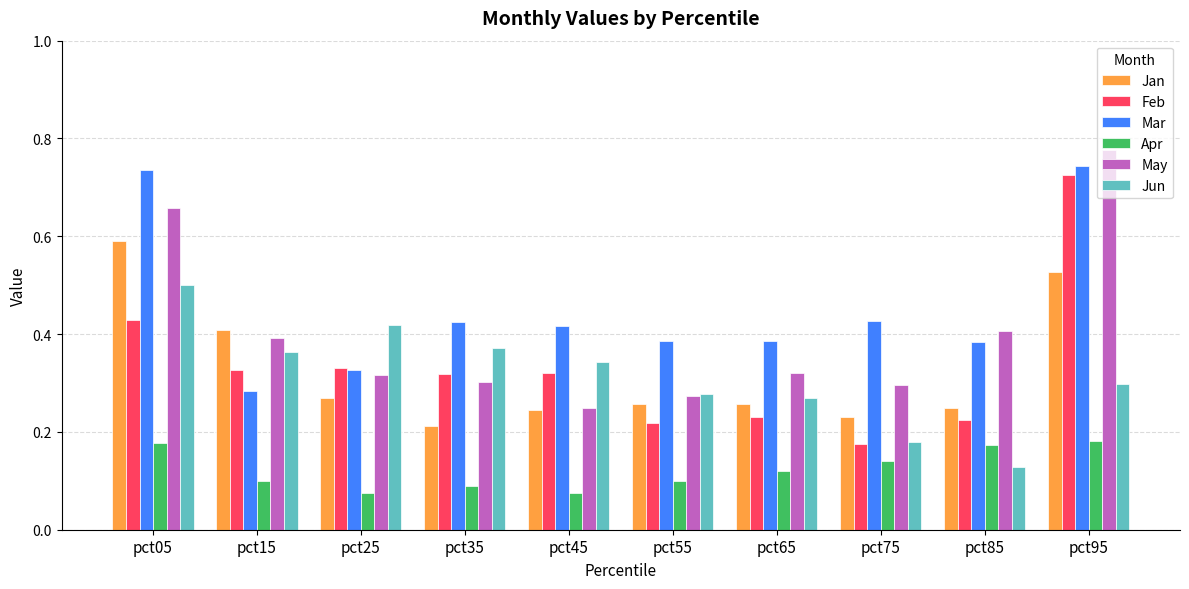

At which category does the chart reach its peak across all series?

pct95